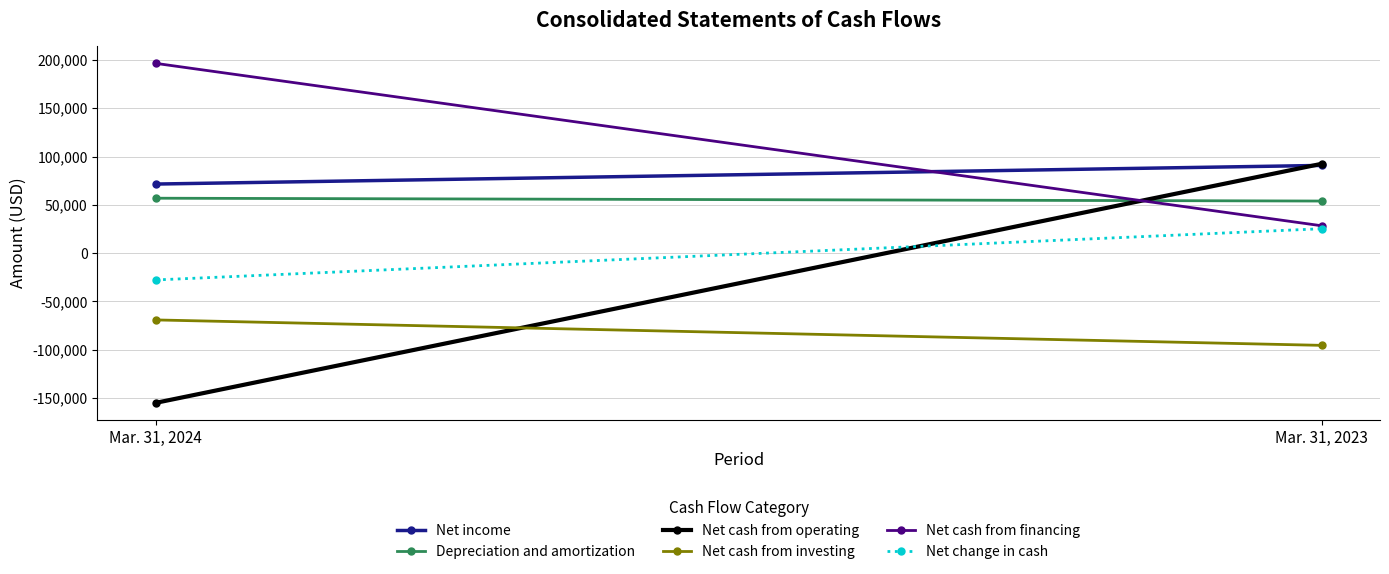

At Mar. 31, 2023, list the series in order from smallest to largest.

Net cash from investing, Net change in cash, Net cash from financing, Depreciation and amortization, Net income, Net cash from operating